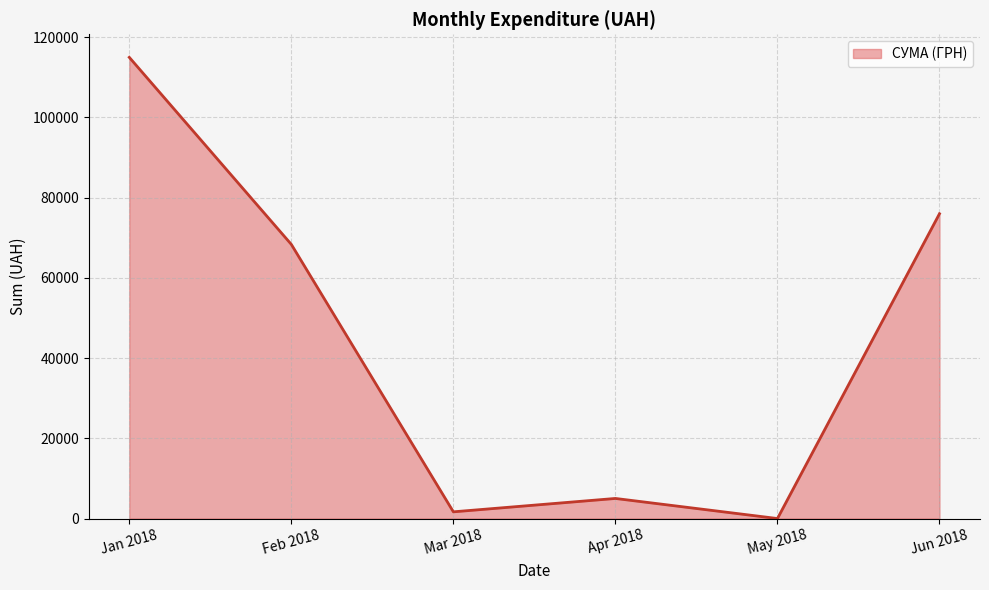

What is the minimum value shown in the chart?

0.0